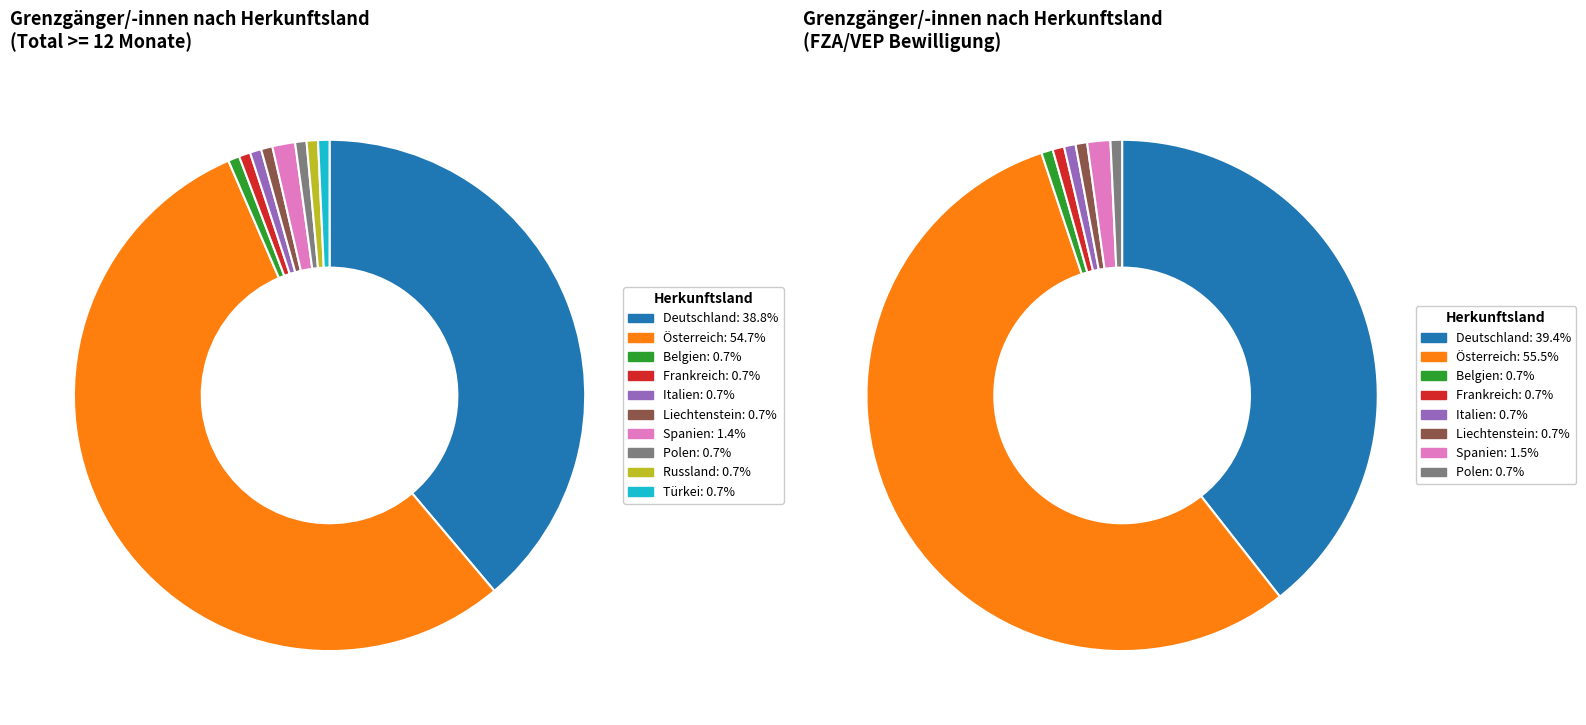

Rank the categories by value from highest to lowest.

Österreich, Deutschland, Spanien, Belgien, Frankreich, Italien, Liechtenstein, Polen, Russland, Türkei